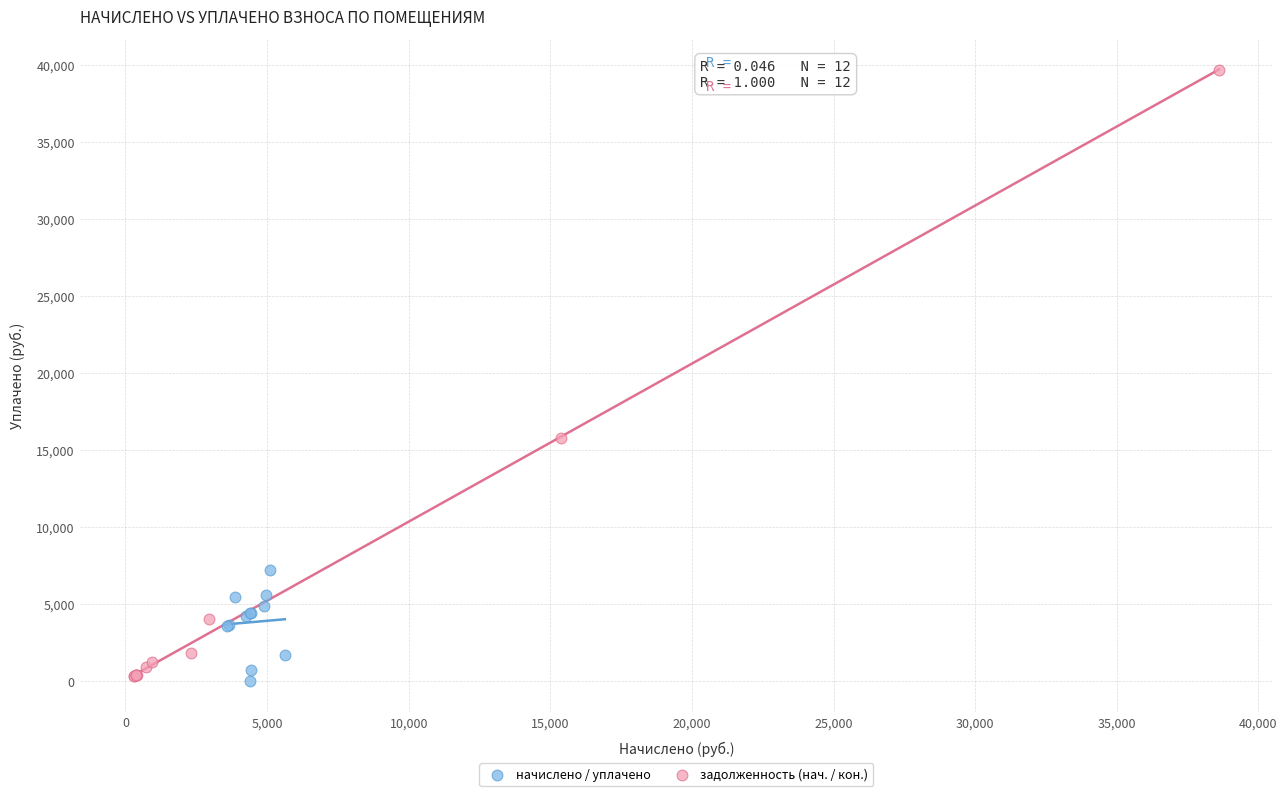

Which series contains the highest Y value?

задолженность (нач. / кон.)